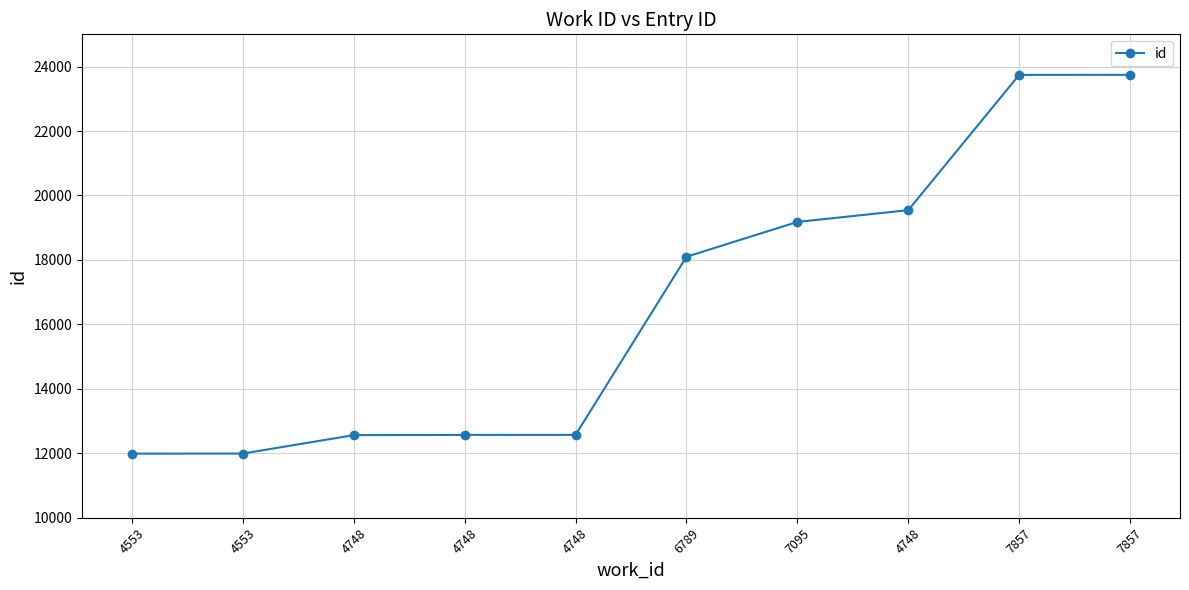

Rank the categories by value from highest to lowest.

7857, 7857, 4748, 7095, 6789, 4748, 4748, 4748, 4553, 4553